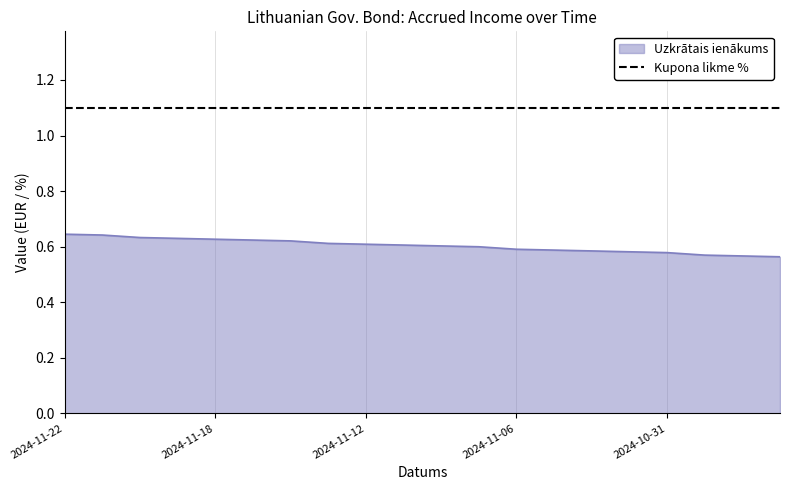

Rank the series by their average value, from highest to lowest.

Kupona likme %, Uzkrātais ienākums